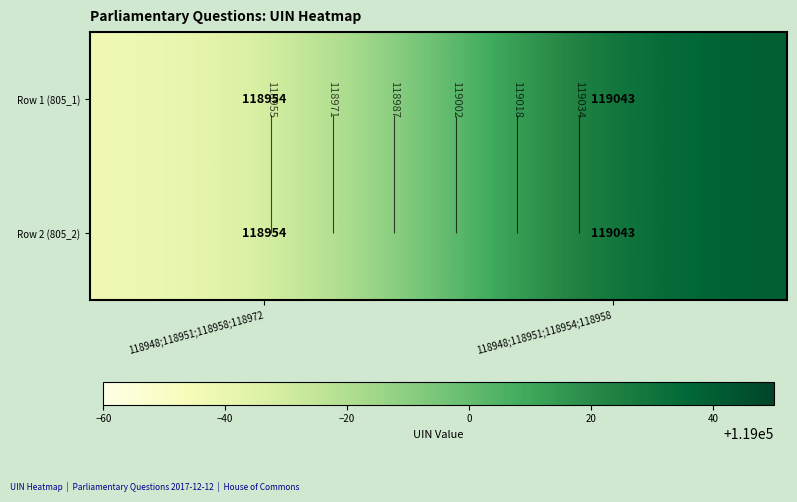

What is the difference between the Row 2 (805_2) values at 118948;118951;118954;118958 and 118948;118951;118958;118972?

89